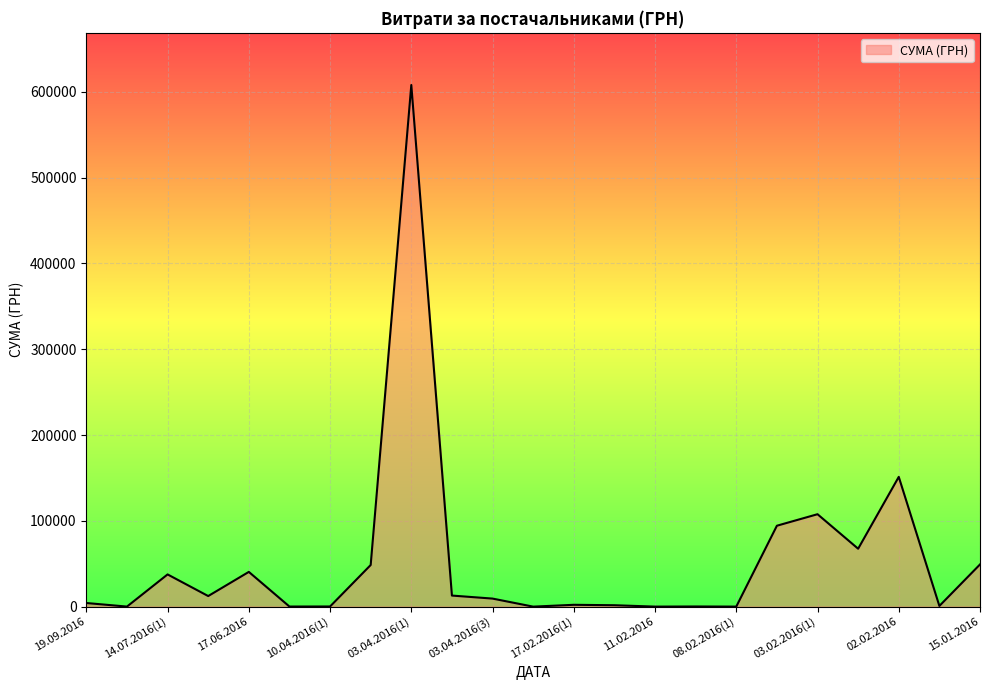

What is the maximum value shown in the chart?

608017.4